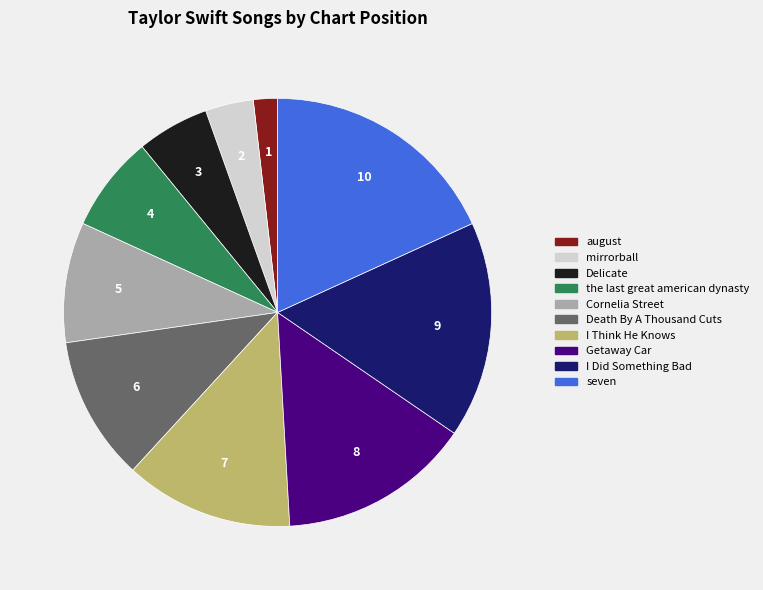

Does any single category account for the majority?

No